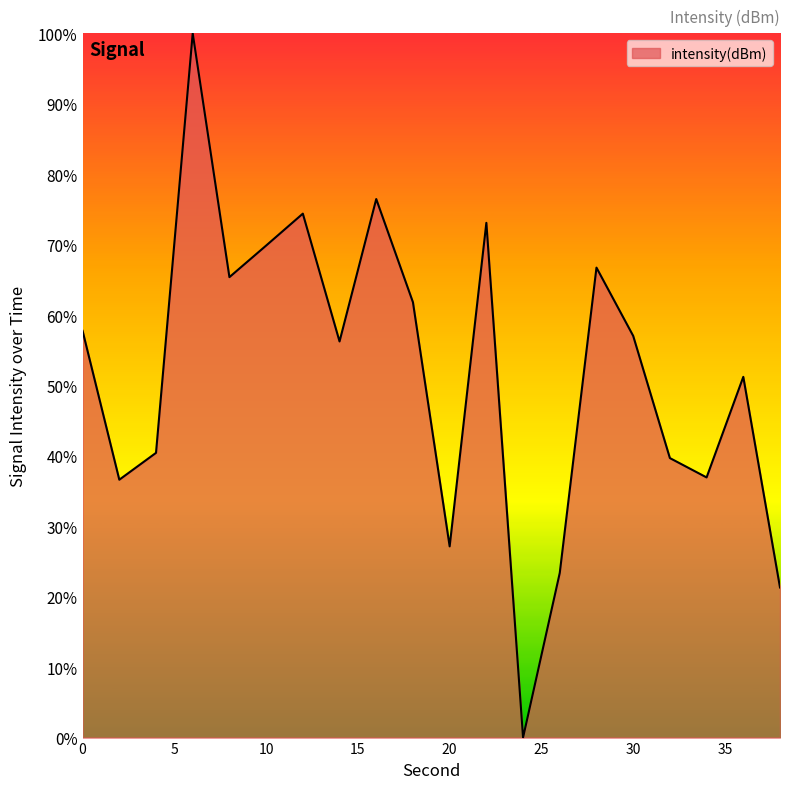

What is the difference between the maximum and minimum values?

100.0